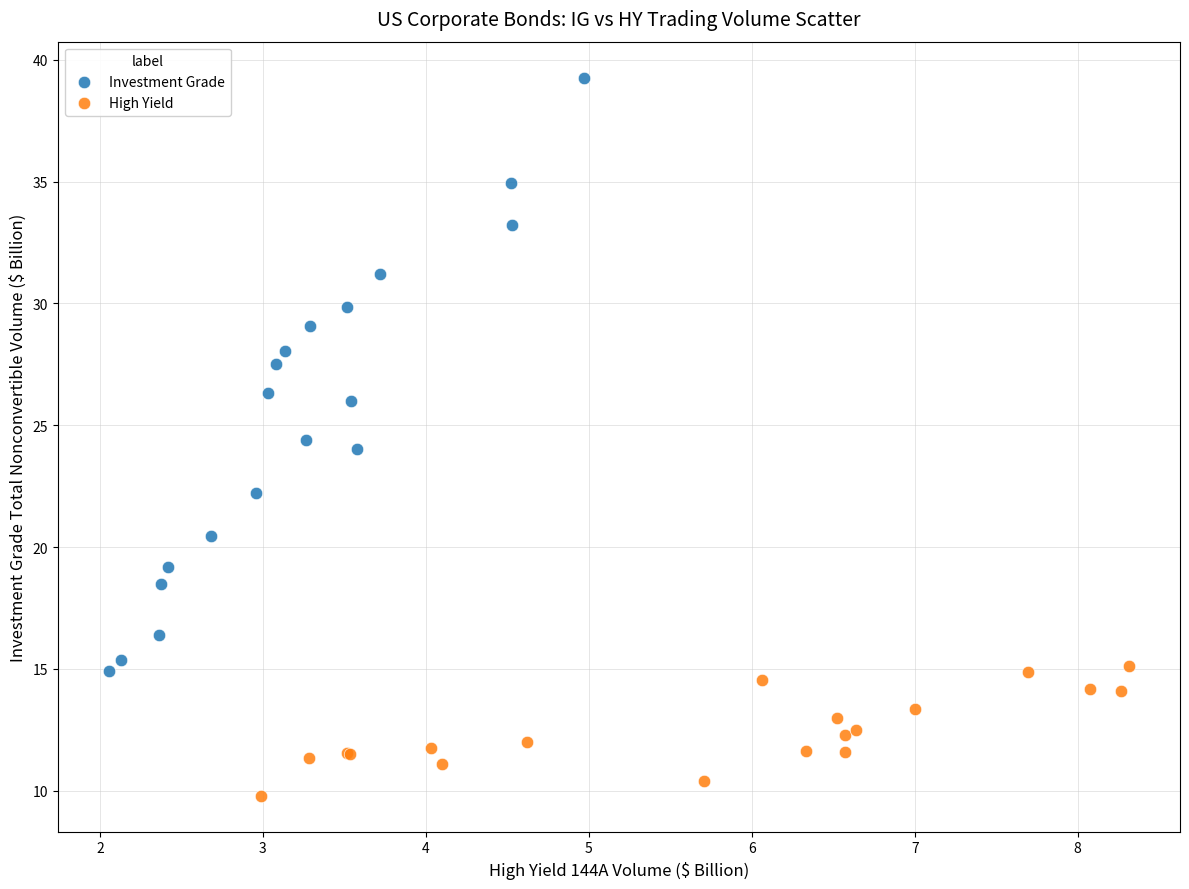

Which series has the largest Y range (max minus min)?

Investment Grade